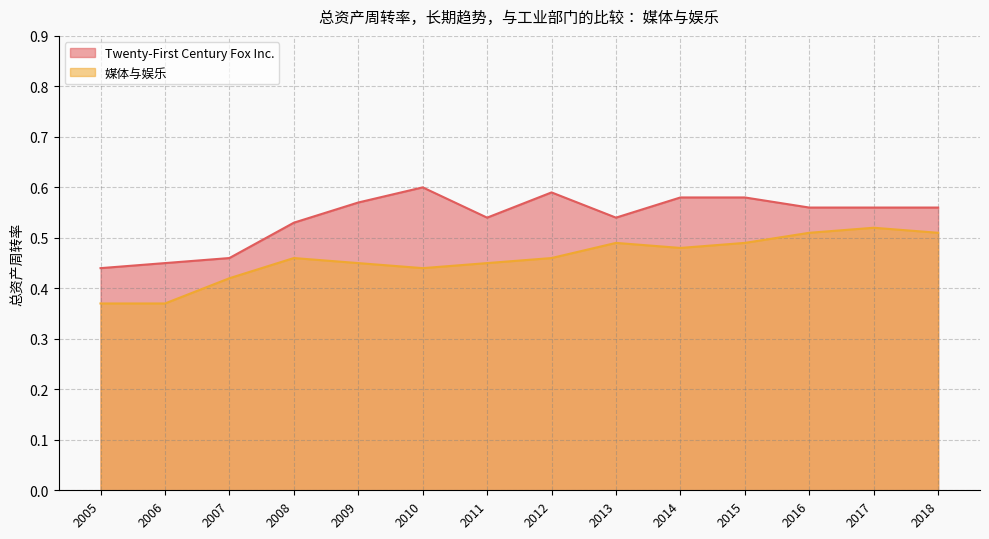

At which category does 媒体与娱乐 reach its first local peak?

2008